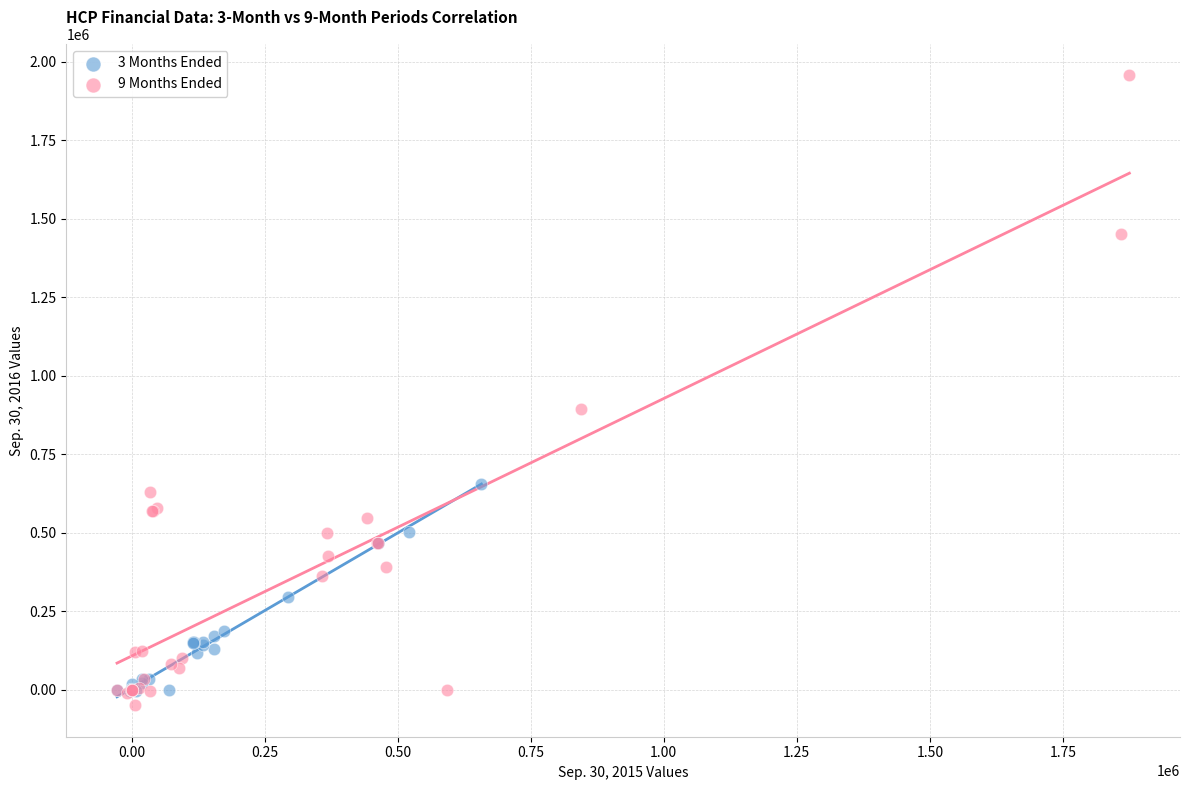

Which series has the largest Y range (max minus min)?

9 Months Ended